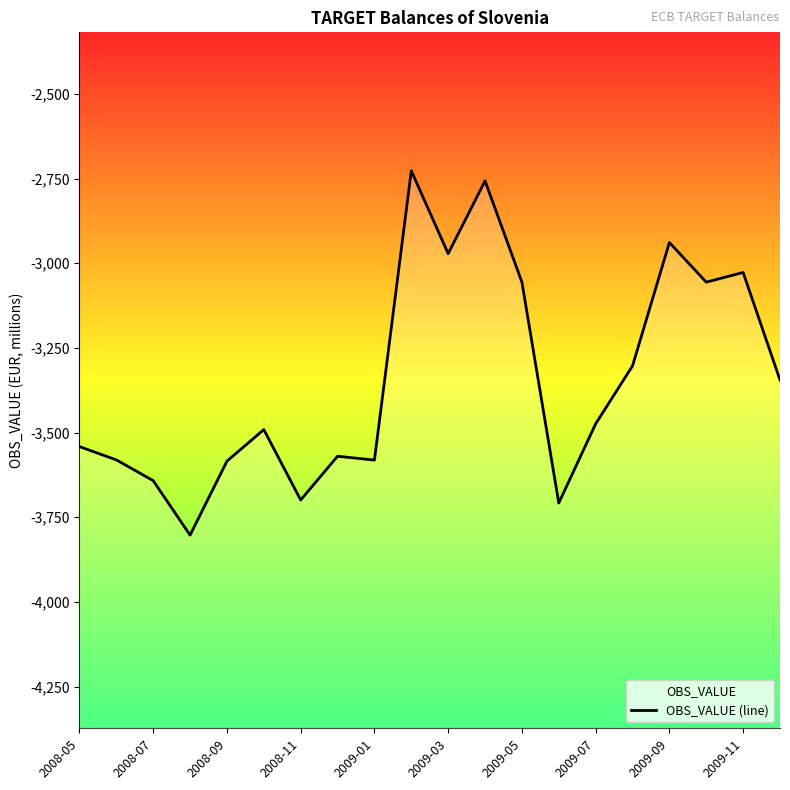

What is the change in value from 2008-09 to 19?

+297.2